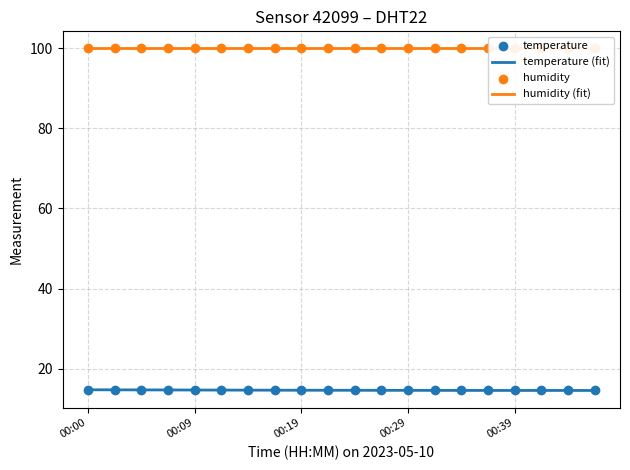

What is the ratio of the value at 00:21 to the value at 00:41?

1.0